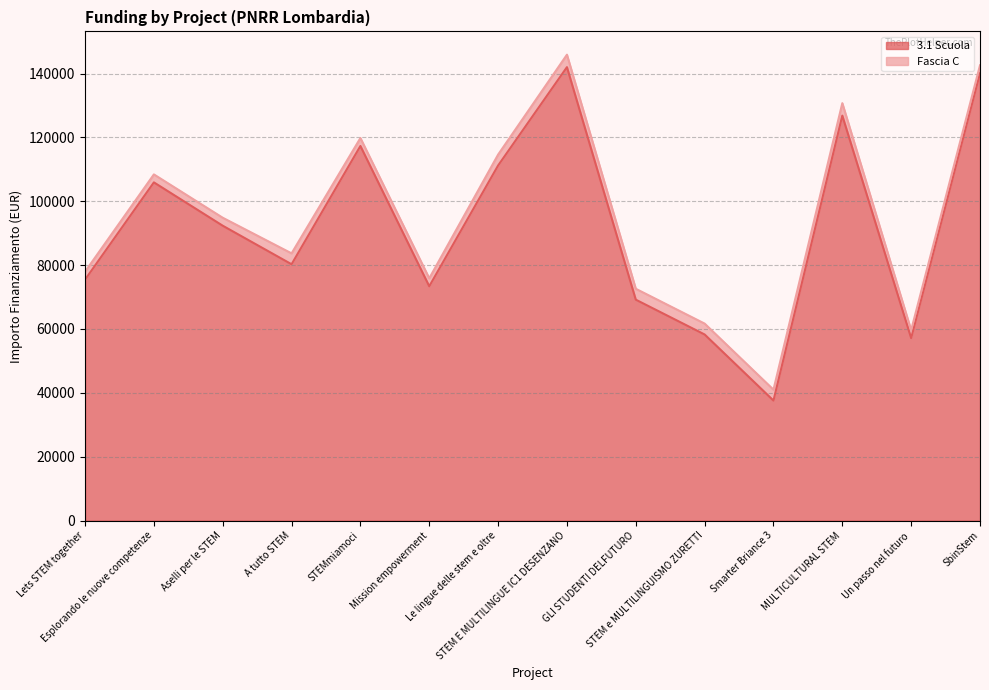

True or false: the data shows 67603.8 at STEM E MULTILINGUE IC1 DESENZANO.

False